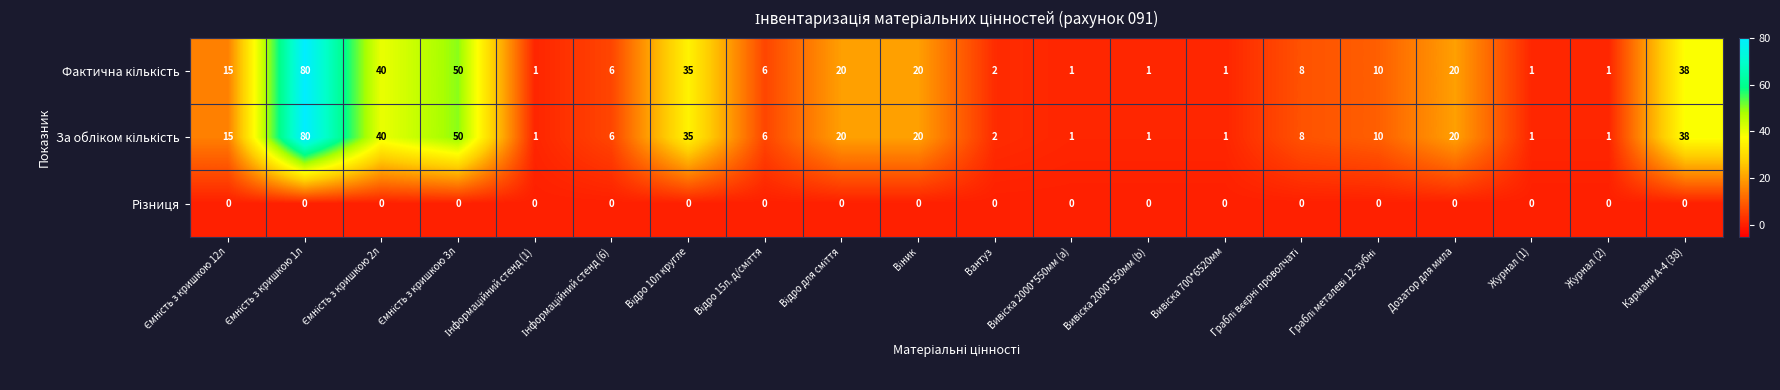

What is the greatest value displayed?

80